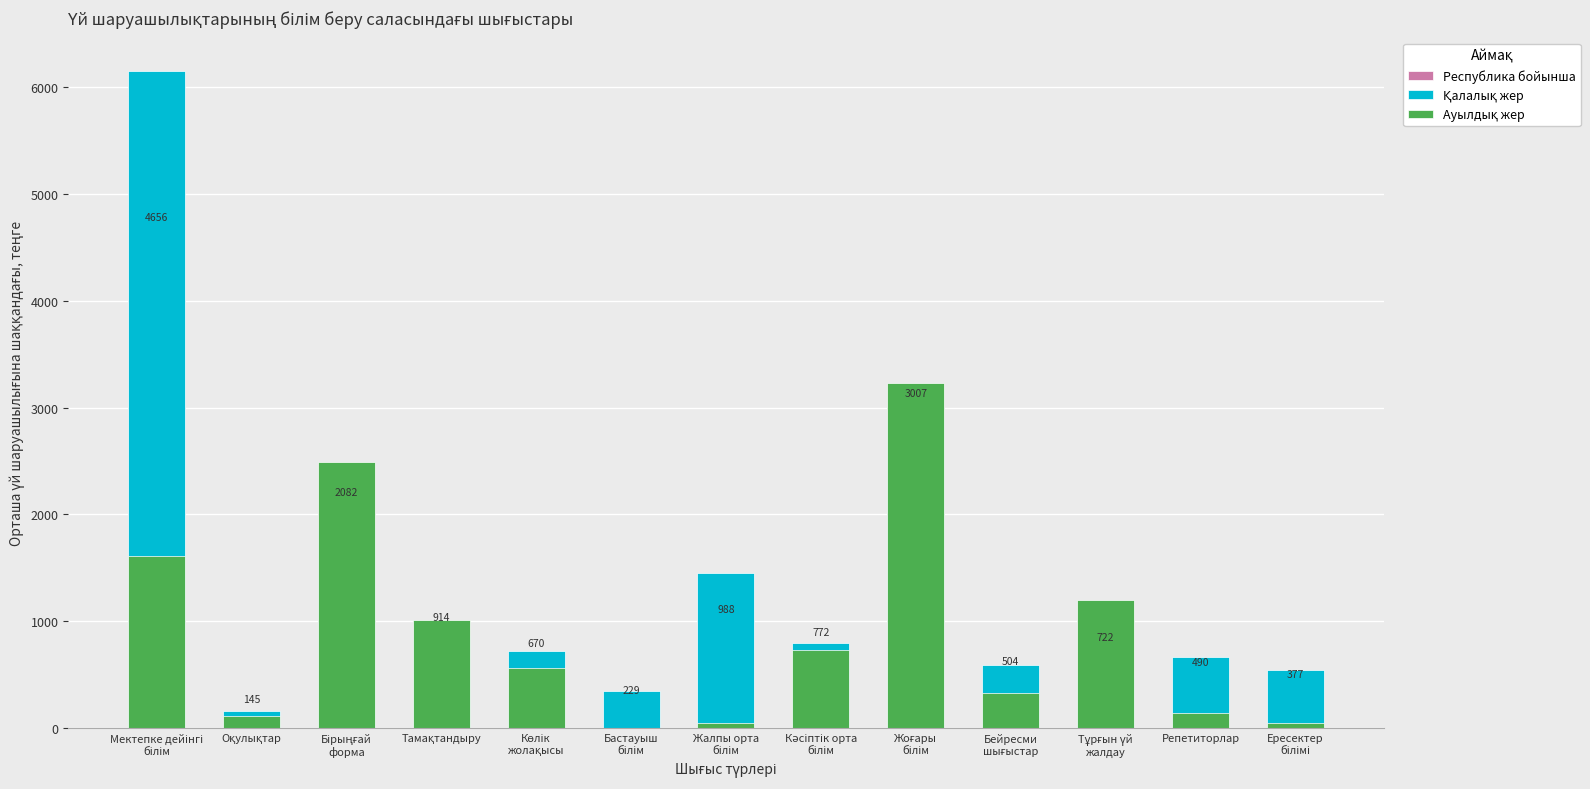

How many distinct data groups are displayed?

3